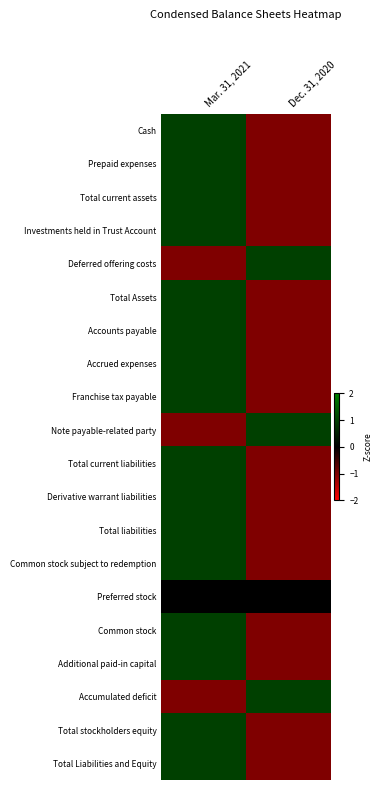

How many data points does each series have?

2